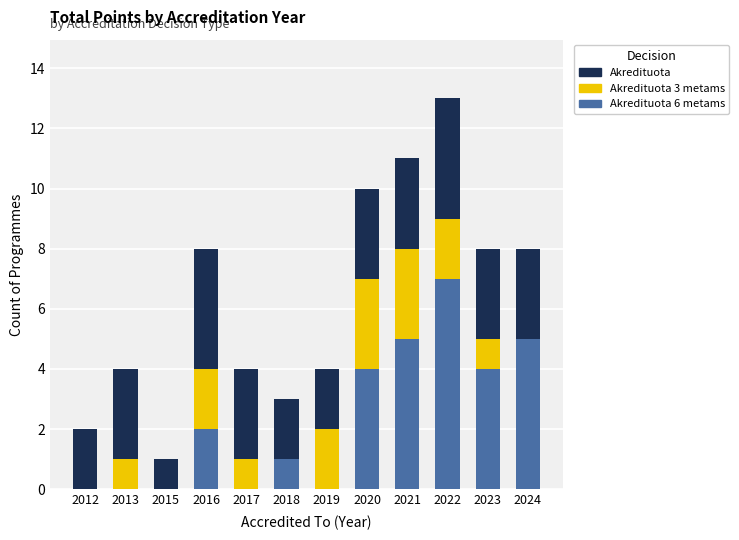

At which category is the sum across all series the highest?

2022